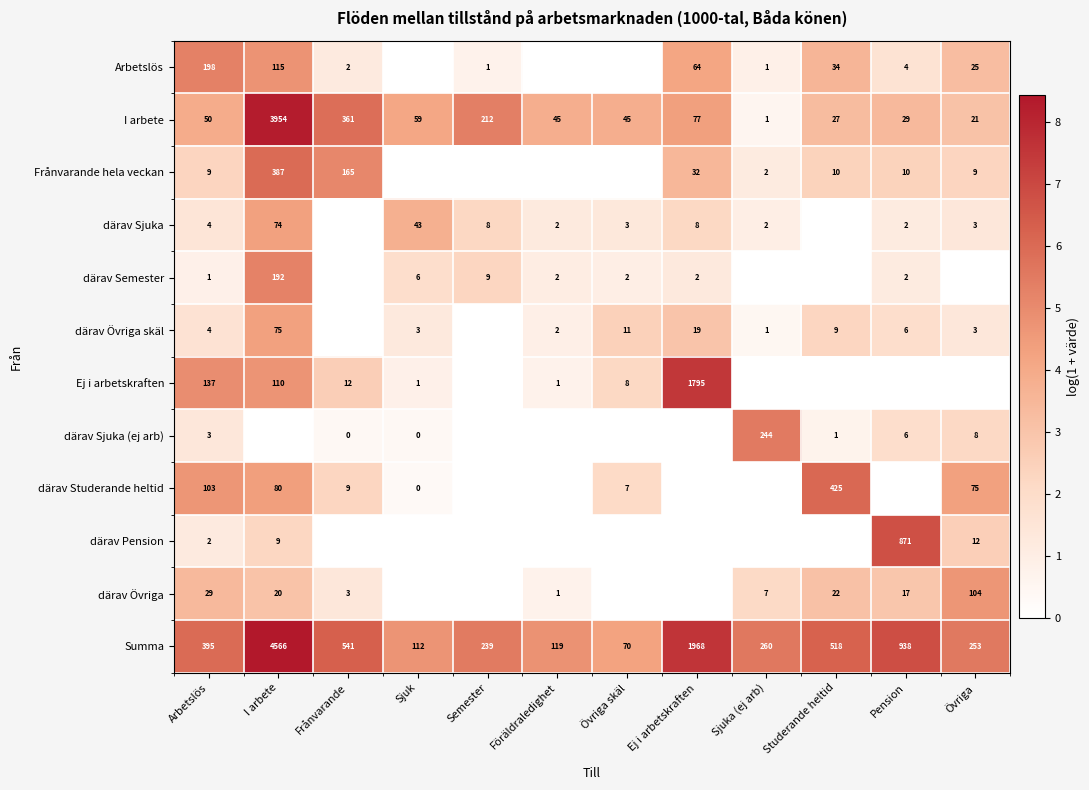

The därav Semester series shows 1 at Sjuk. True or false?

False